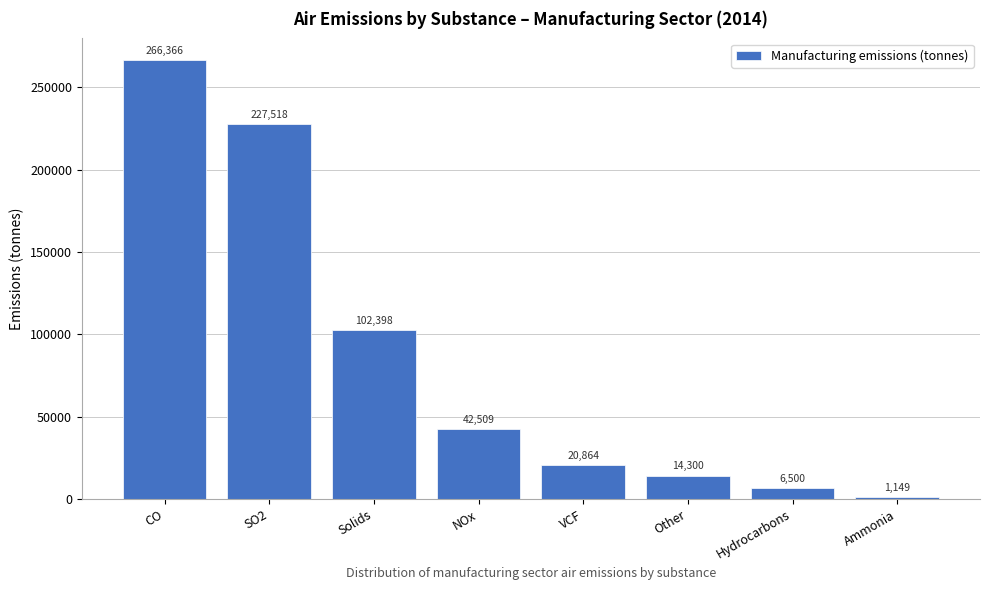

What is the average value?

85200.5